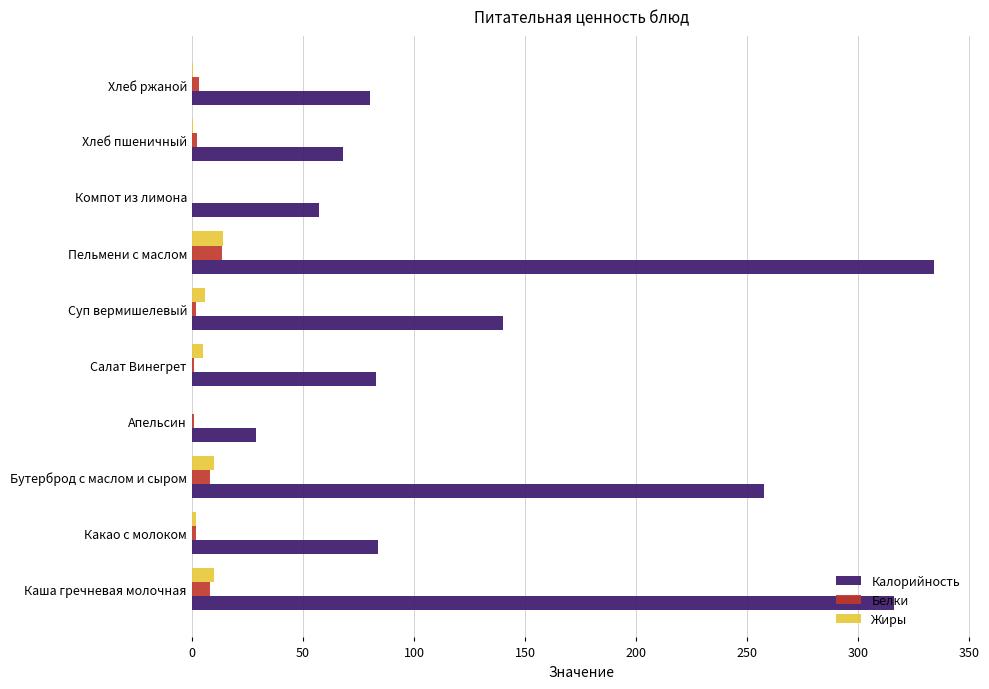

Which label corresponds to the largest value in the chart?

Пельмени с маслом